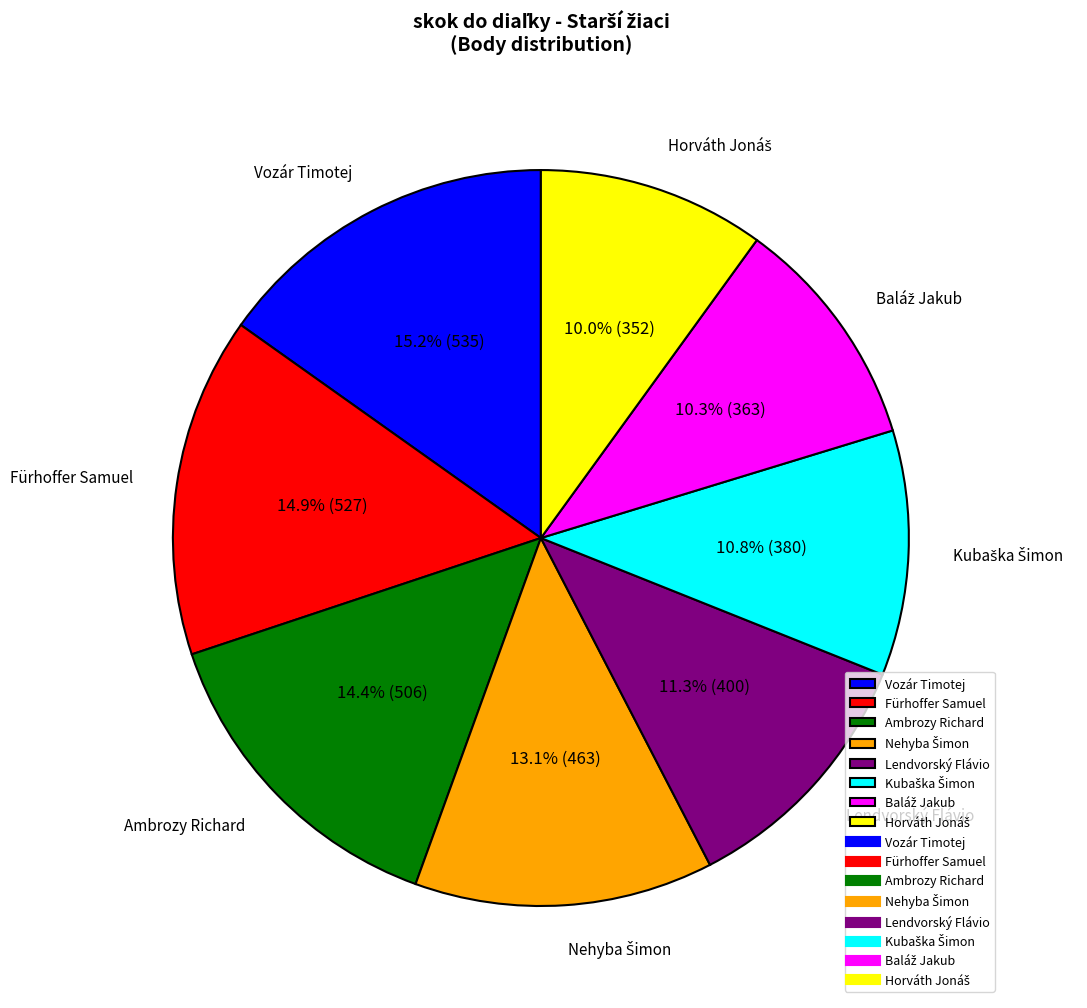

To the nearest percent, what is the average slice percentage?

12%